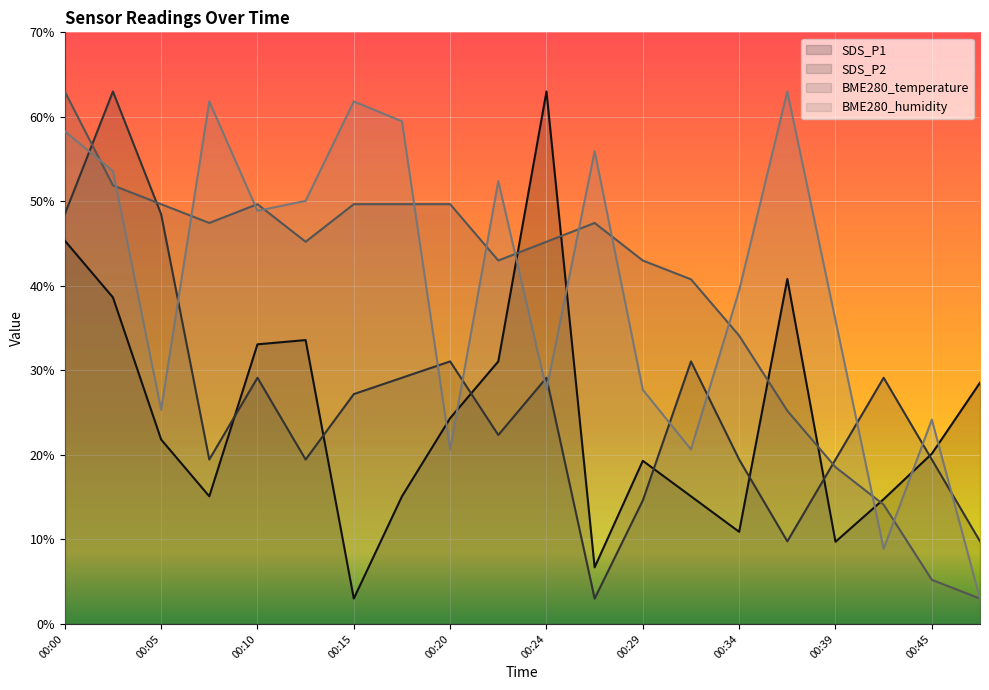

What is the difference between the maximum and second lowest values in the SDS_P2 series?

53.2